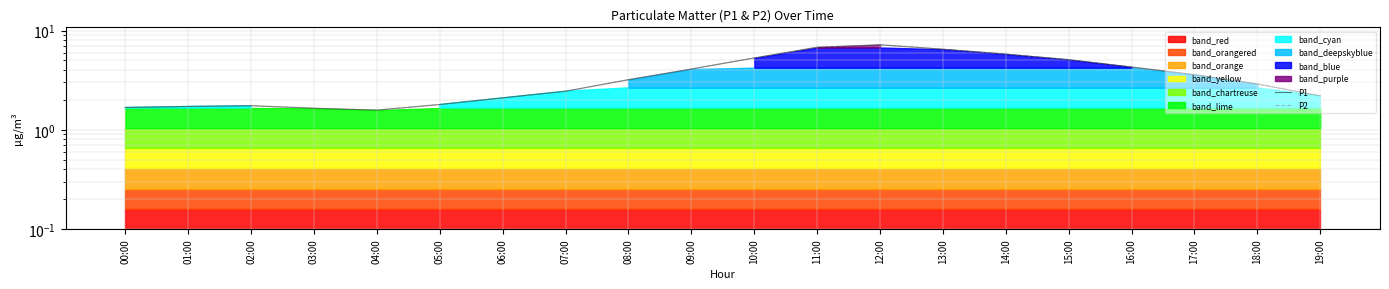

Which series has the widest spread of values?

P1